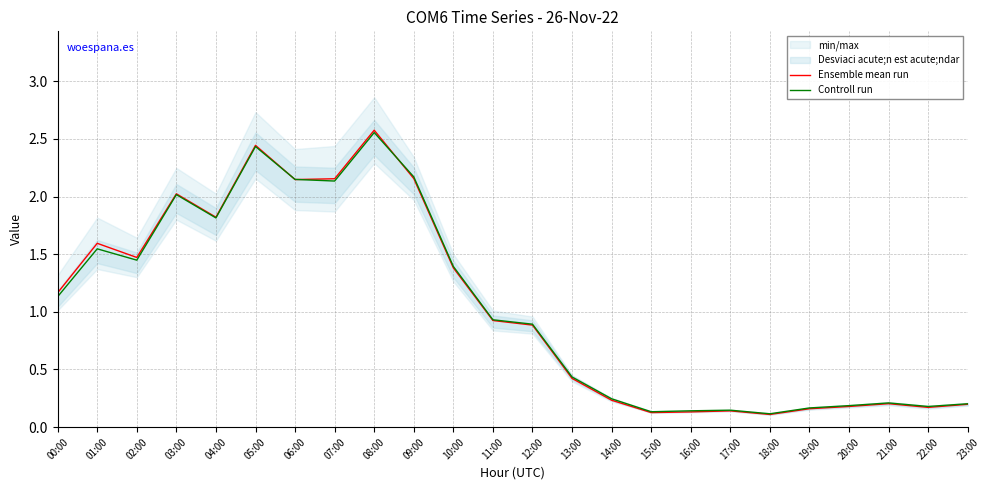

What is the lowest value of the Ensemble mean run series?

0.1